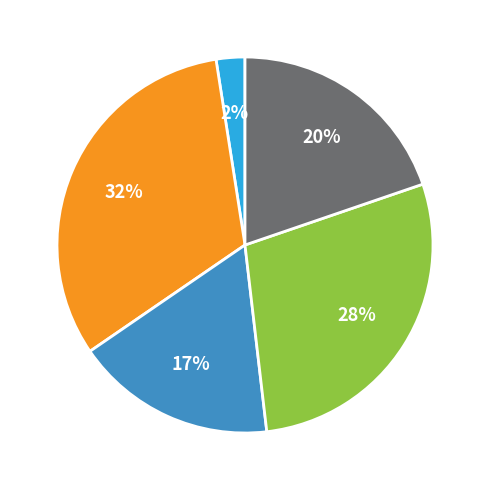

To the nearest percent, what is the average slice percentage?

20%